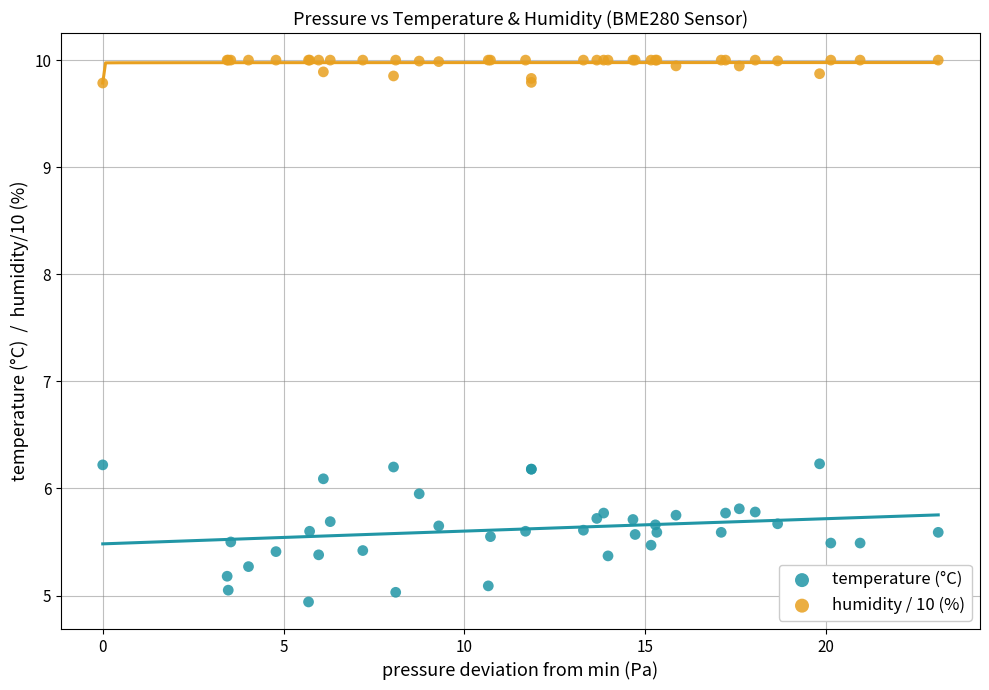

Which series reaches the maximum Y coordinate?

humidity / 10 (%)